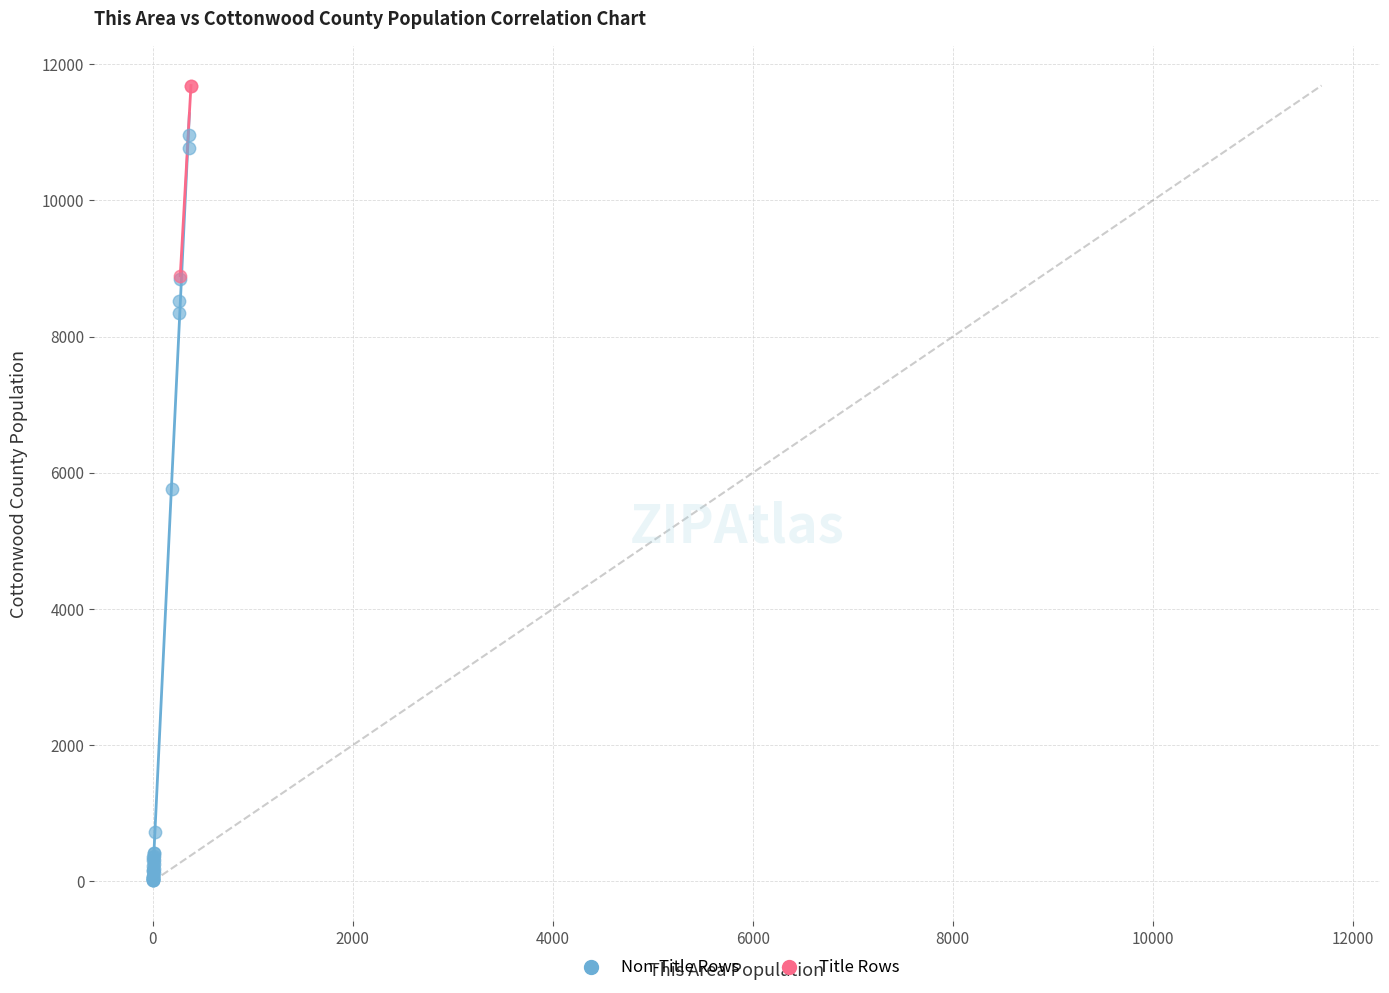

Which series reaches the maximum Y coordinate?

Title Rows